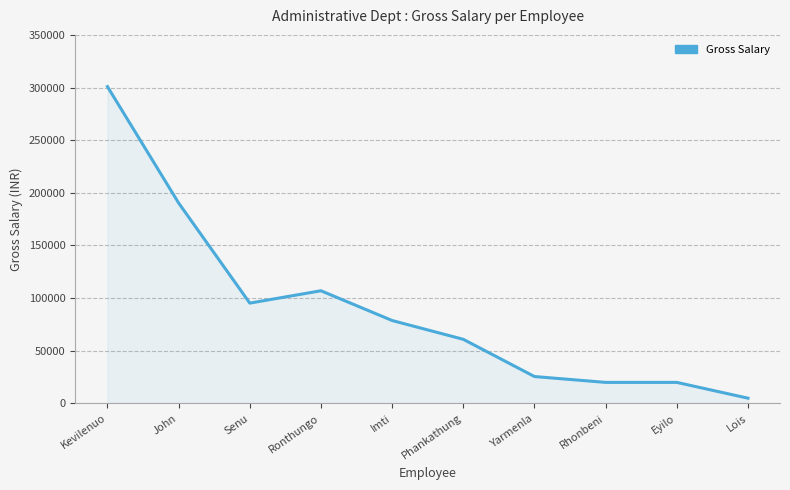

What is the maximum value shown in the chart?

300883